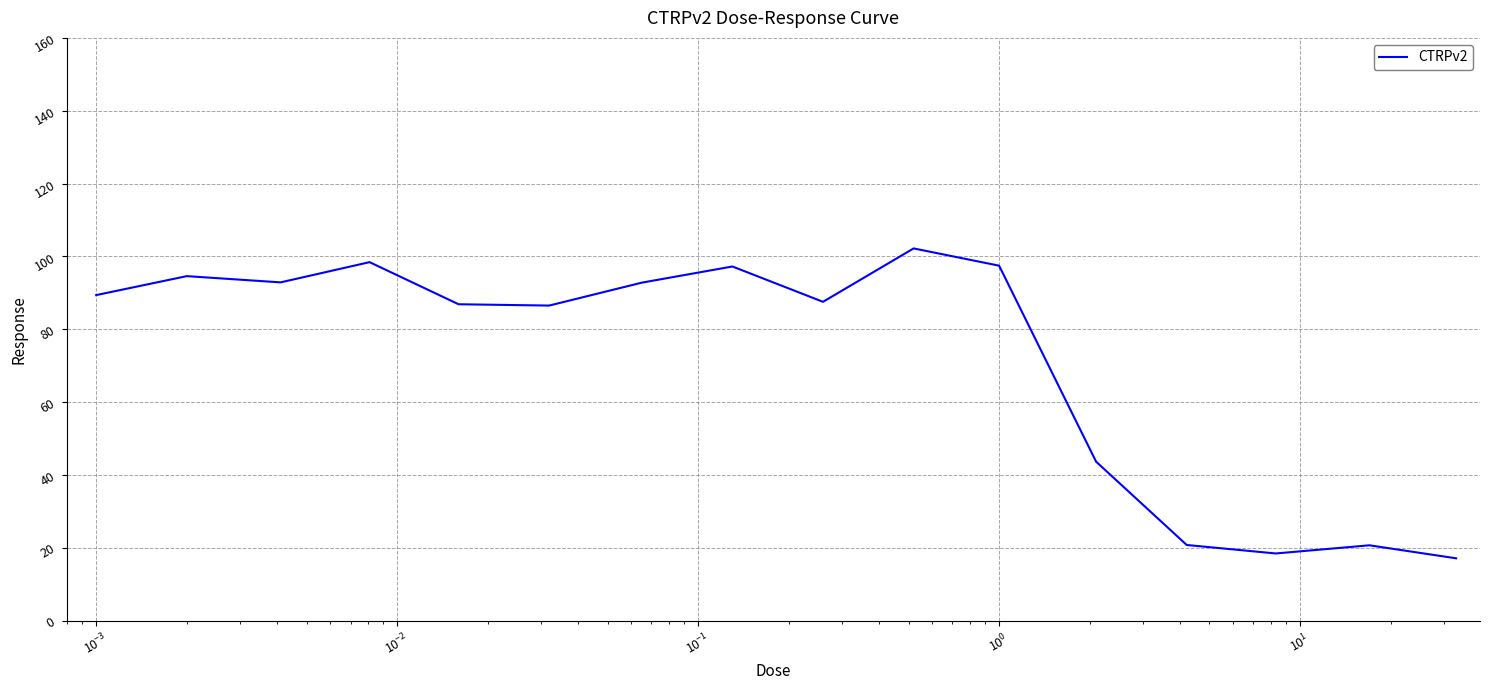

Does the chart have visible grid lines?

Yes